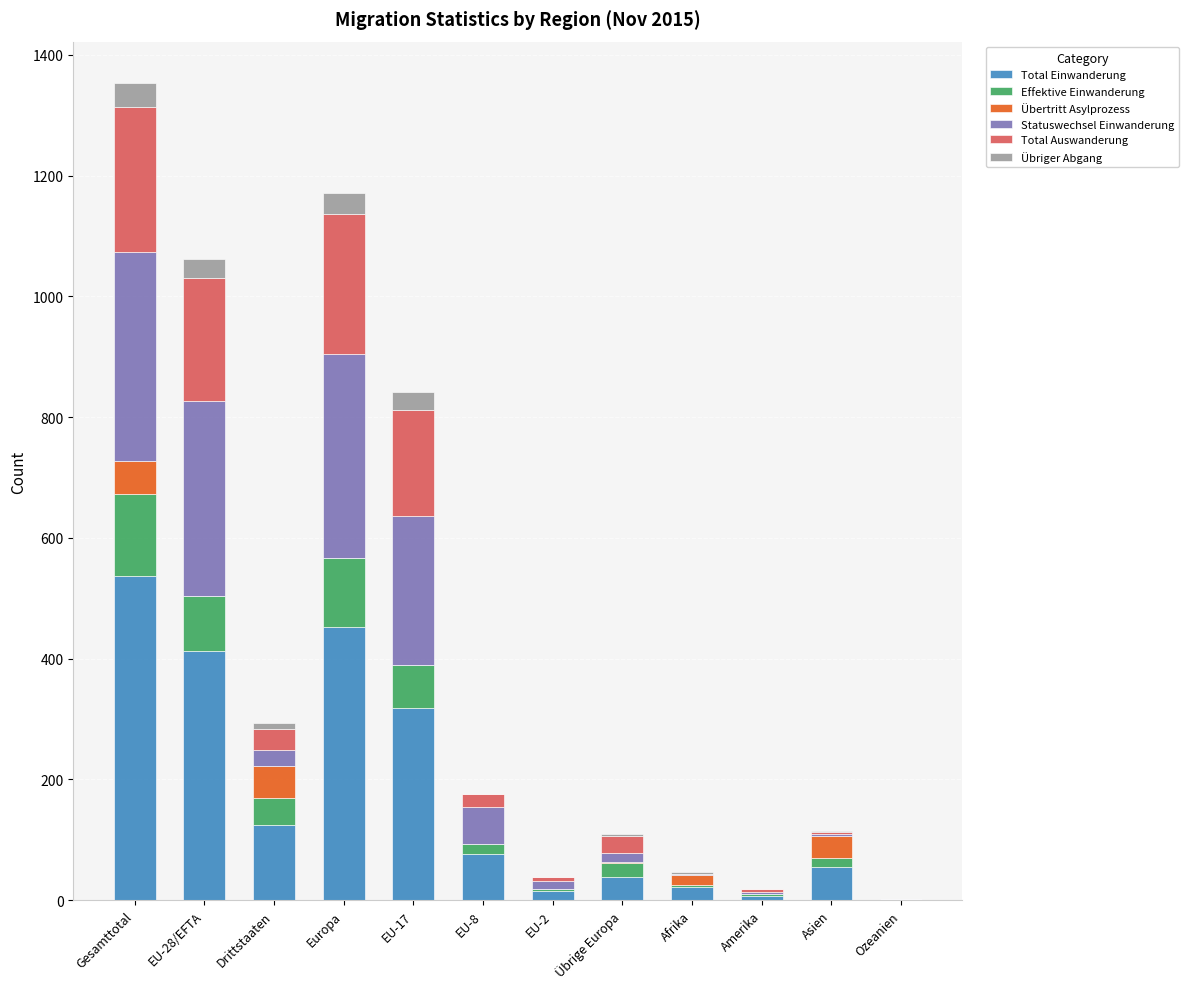

Is it true that Total Einwanderung equals 124 at Drittstaaten?

True